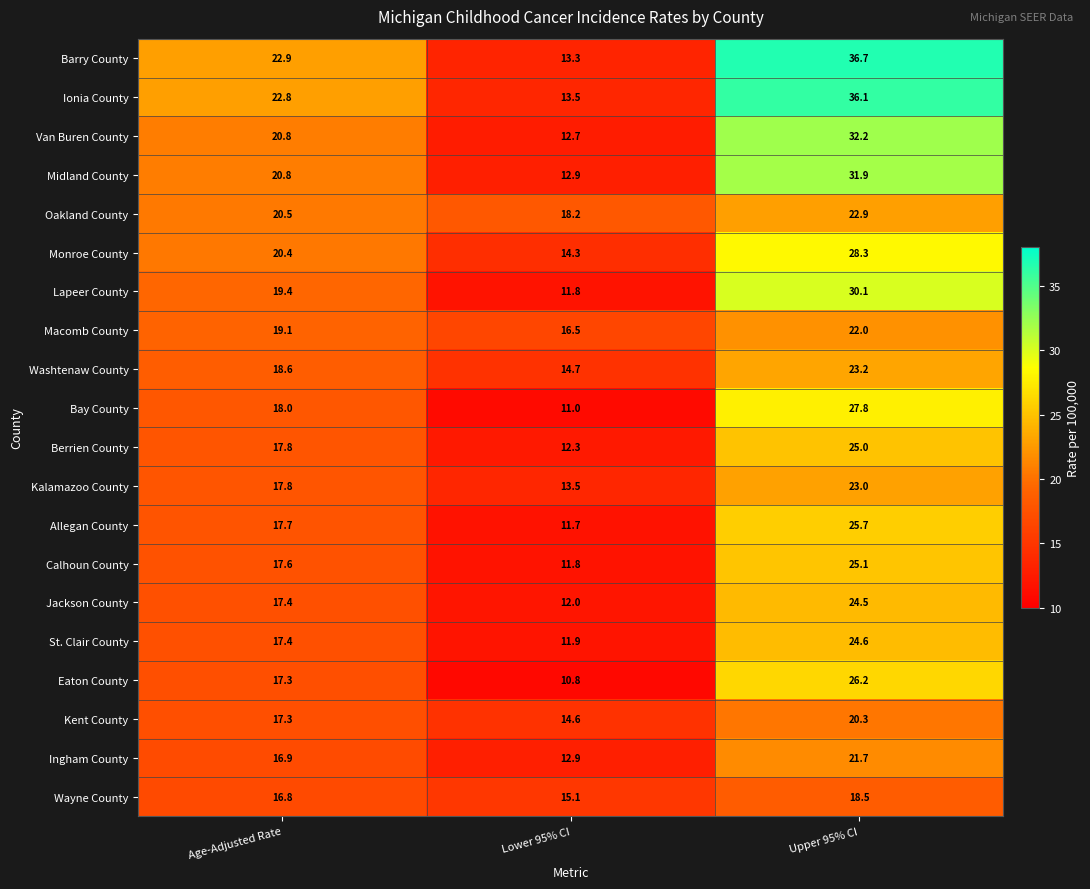

At which category does the chart reach its minimum across all series?

Lower 95% CI